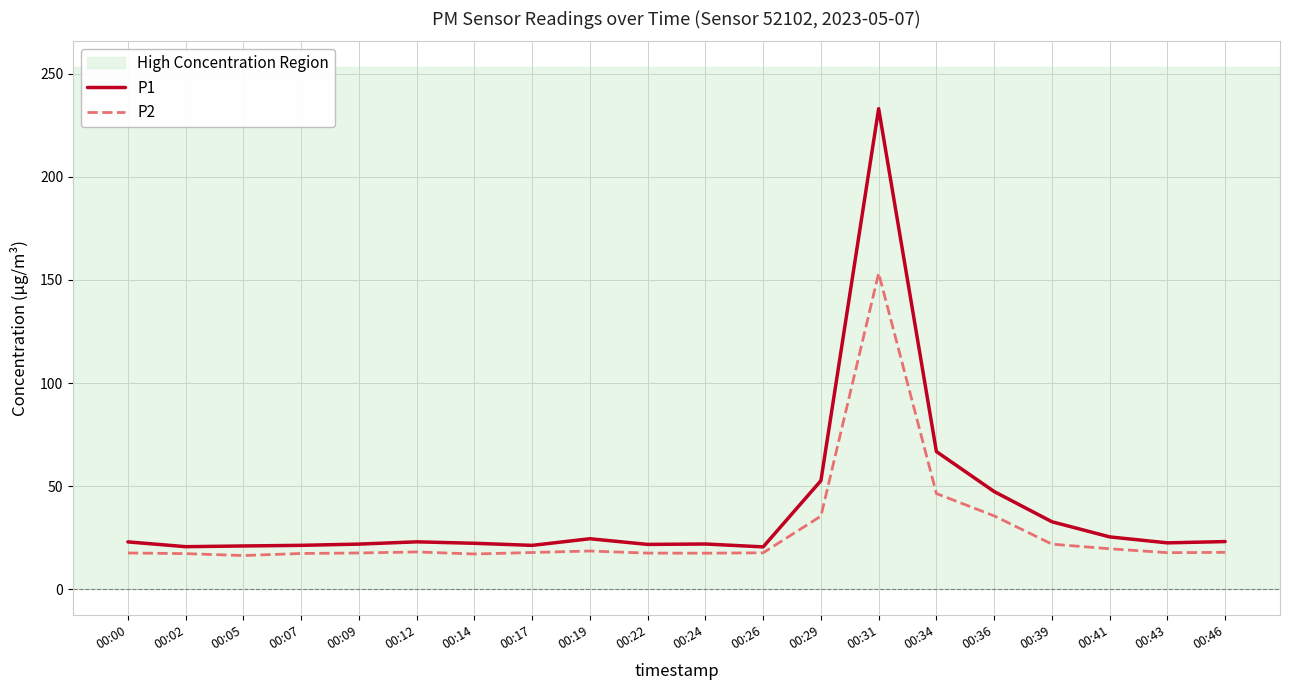

What is the smallest value displayed?

16.3